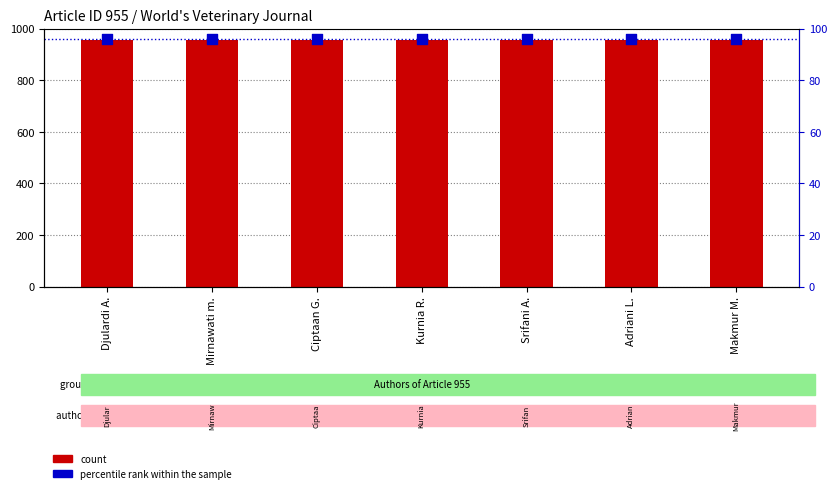

Is the value of count at Mirnawati m. greater than the value of percentile rank within the sample at Kurnia R.?

Yes